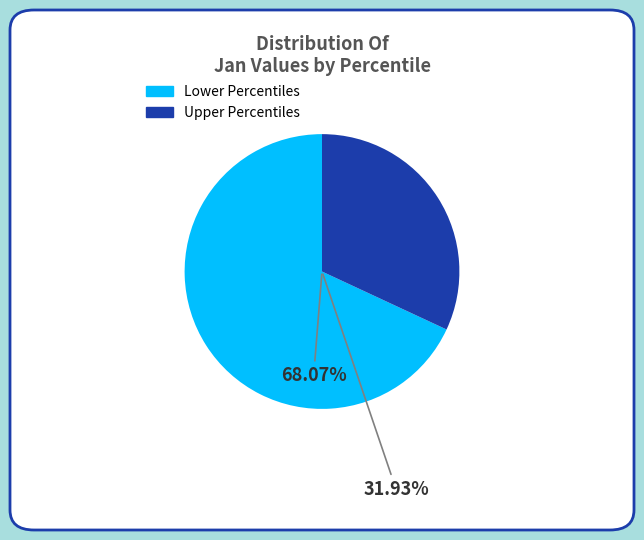

Does pct05 represent more than half of the total?

No